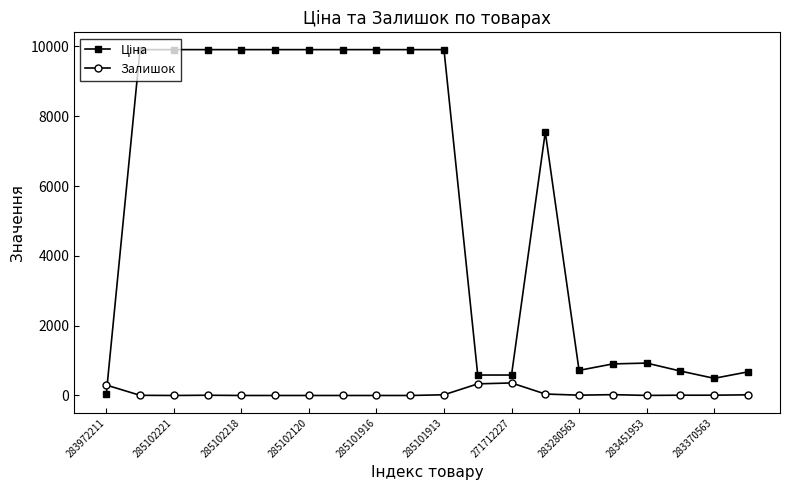

What is the difference between the maximum and second lowest values in the Залишок series?

359.0